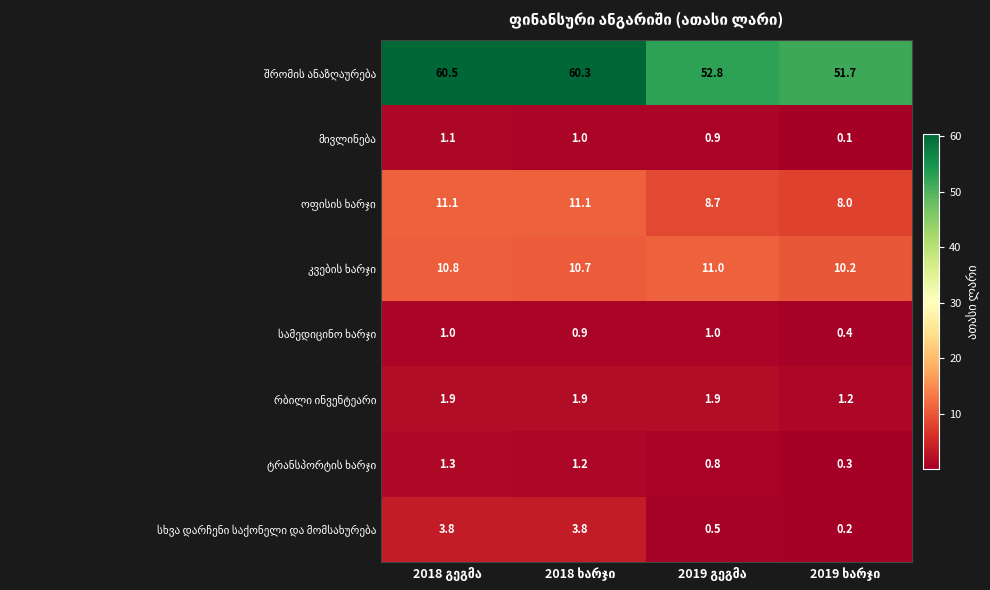

What is the smallest value displayed?

0.1